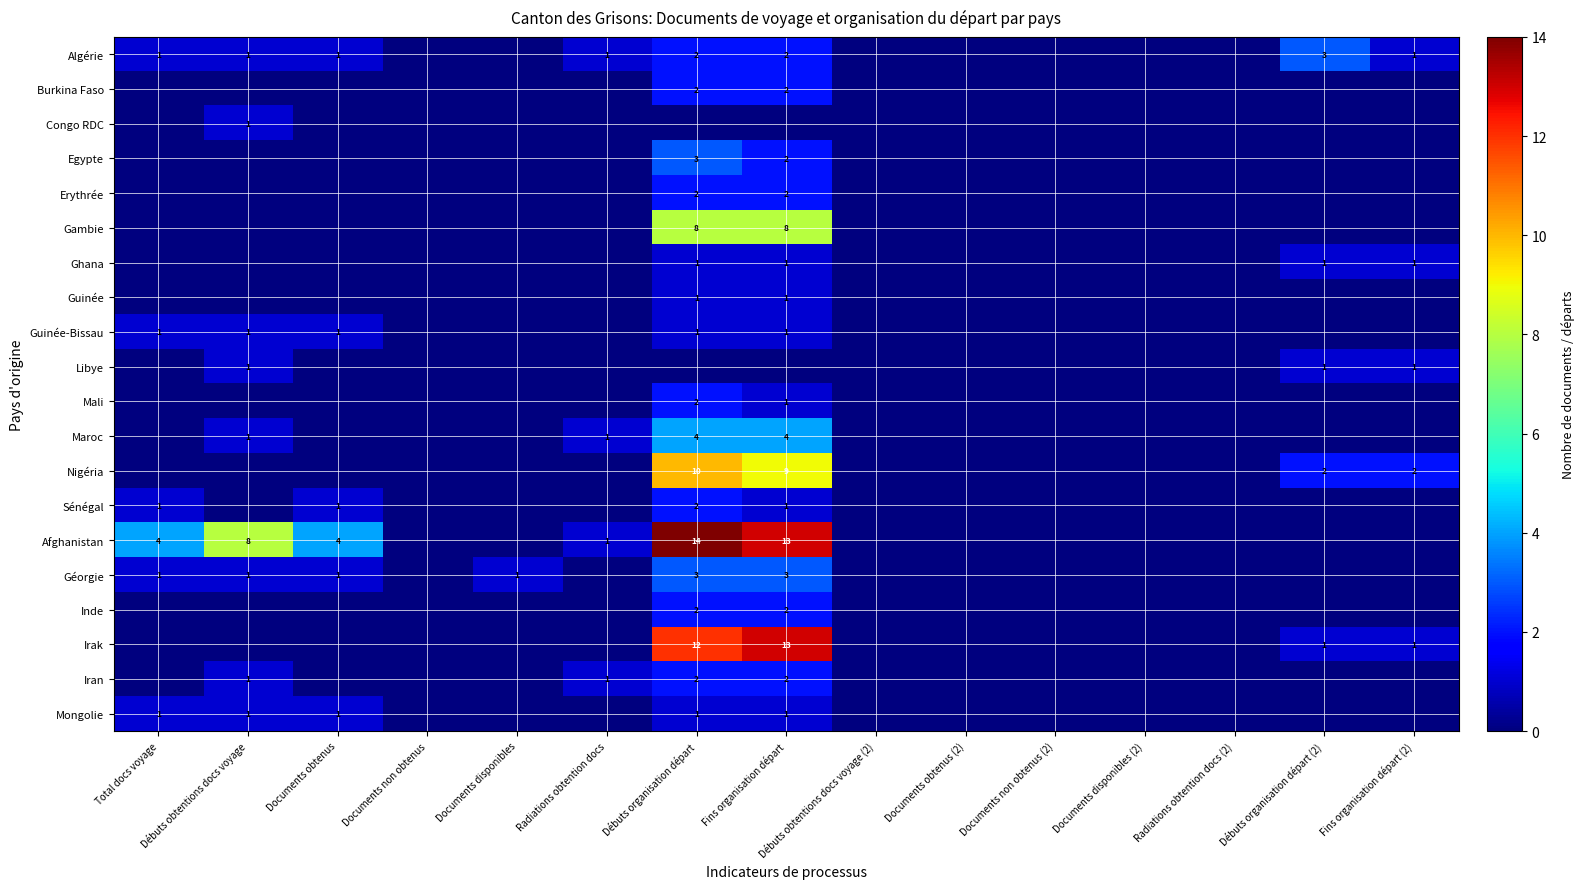

The Inde series shows 3 at Fins organisation départ. True or false?

False